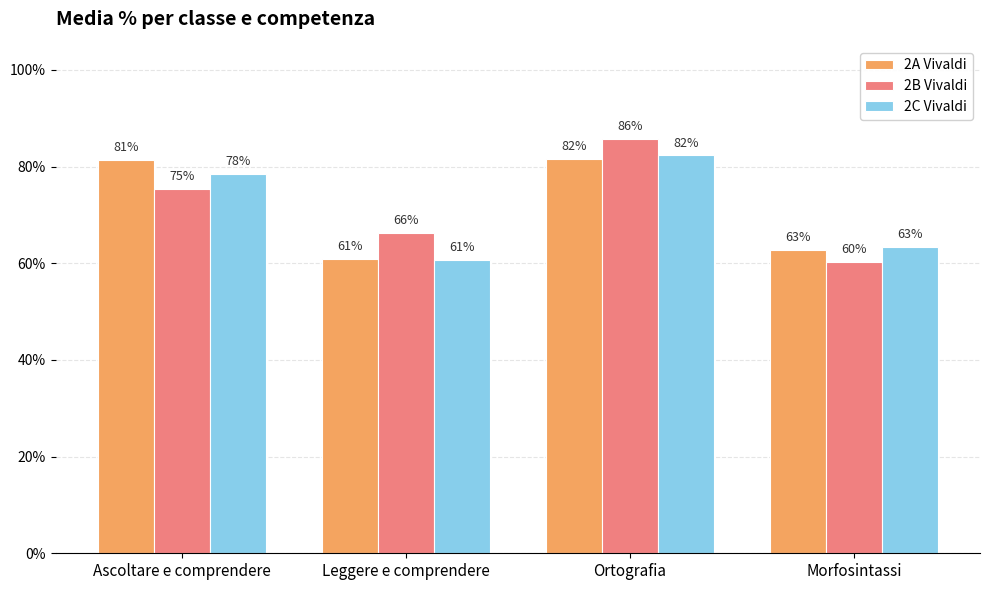

The 2A Vivaldi series shows 0.3 at Ortografia. True or false?

False